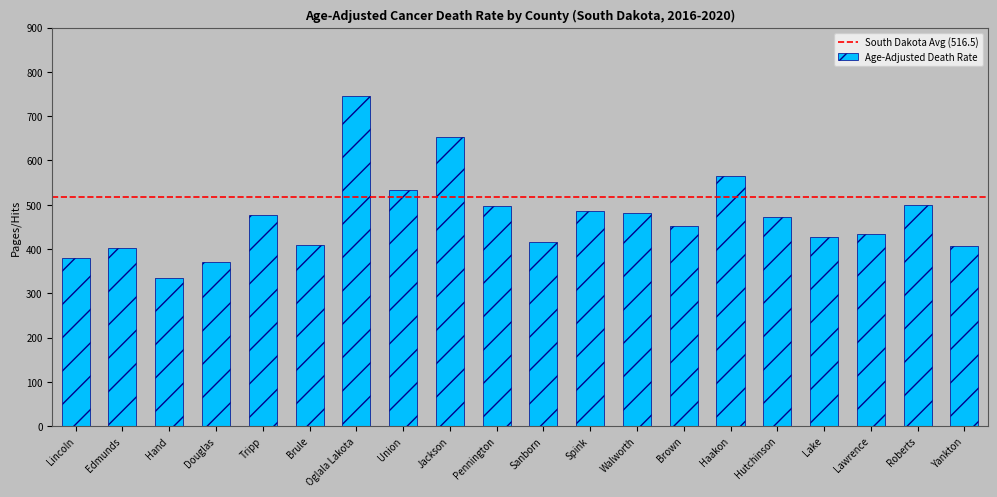

What is the difference between the second highest and minimum values?

318.8